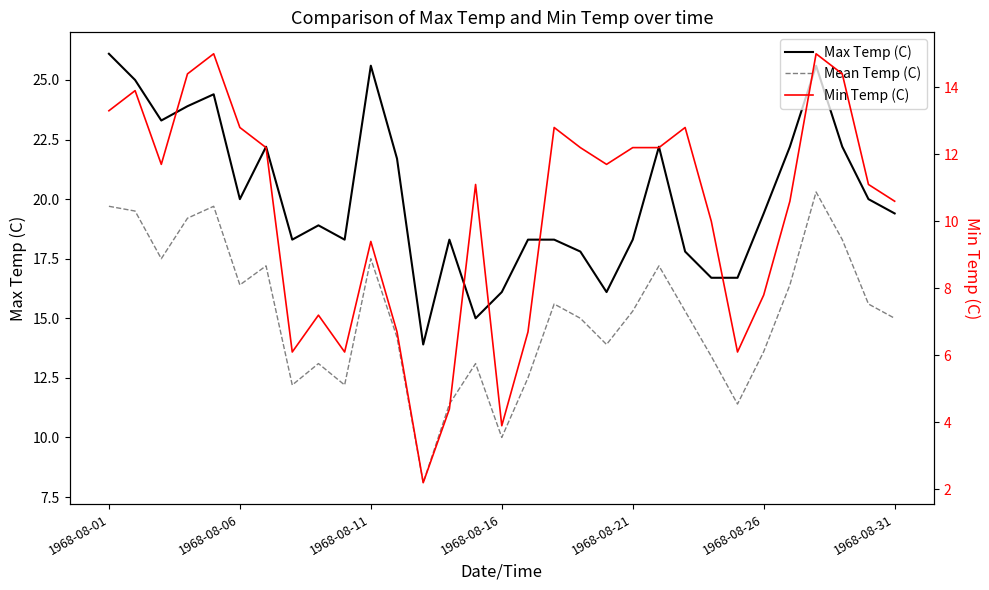

Between 13 and 14, which series saw the biggest shift?

Min Temp (C)